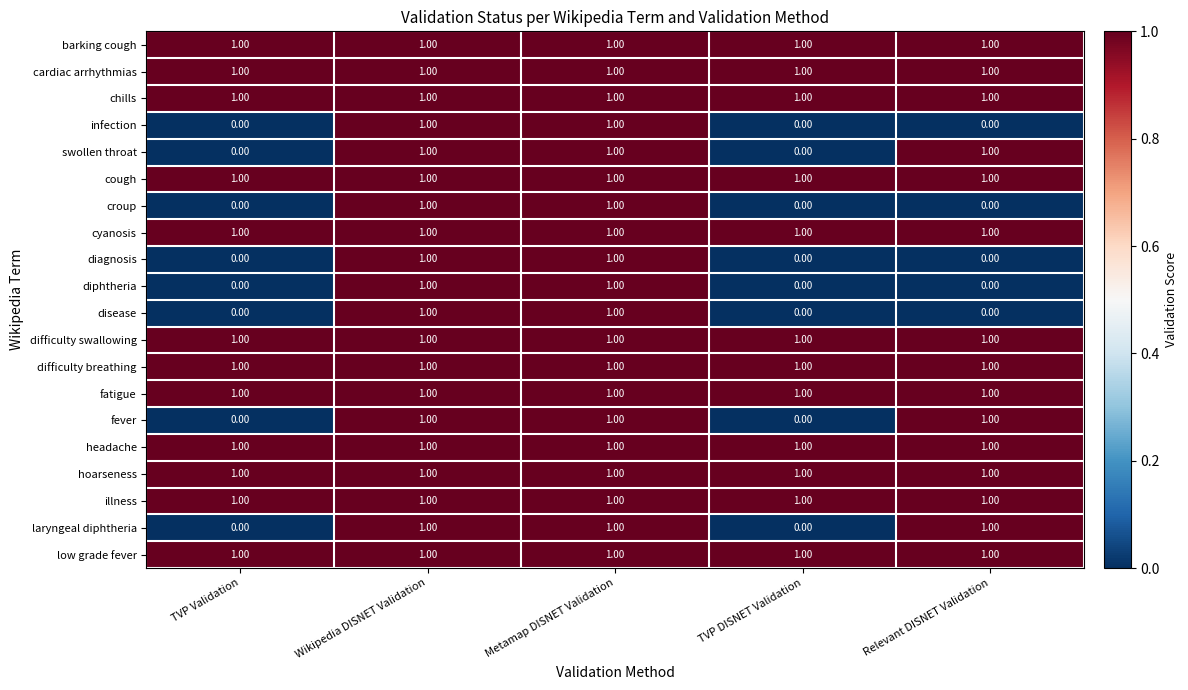

What is the sum of all difficulty breathing values?

5